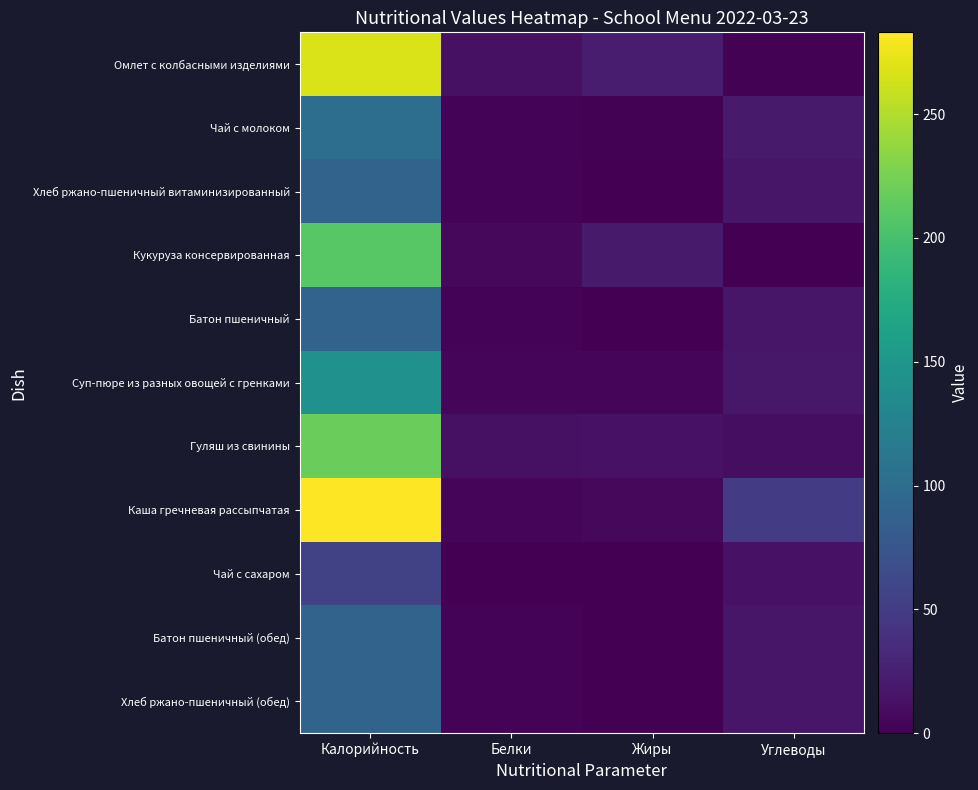

What is the maximum value shown in the chart?

283.0